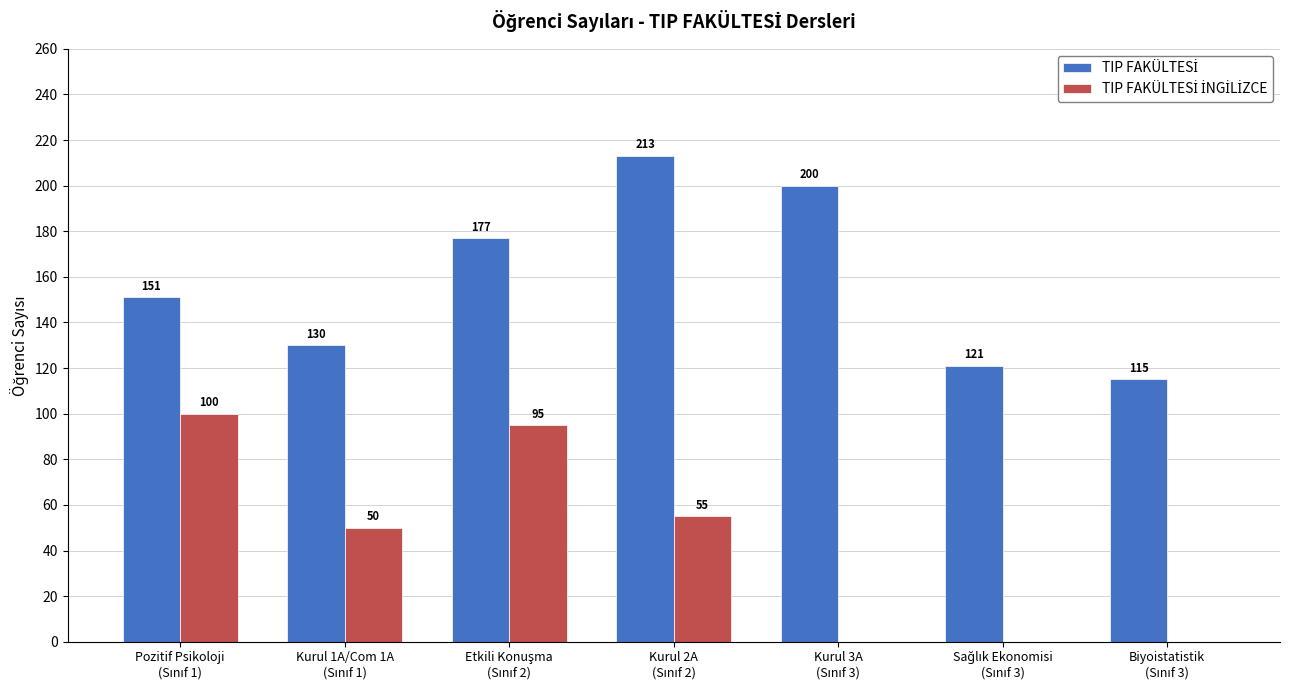

At which label does TIP FAKÜLTESİ İNGİLİZCE first exceed 50?

Pozitif Psikoloji
(Sınıf 1)